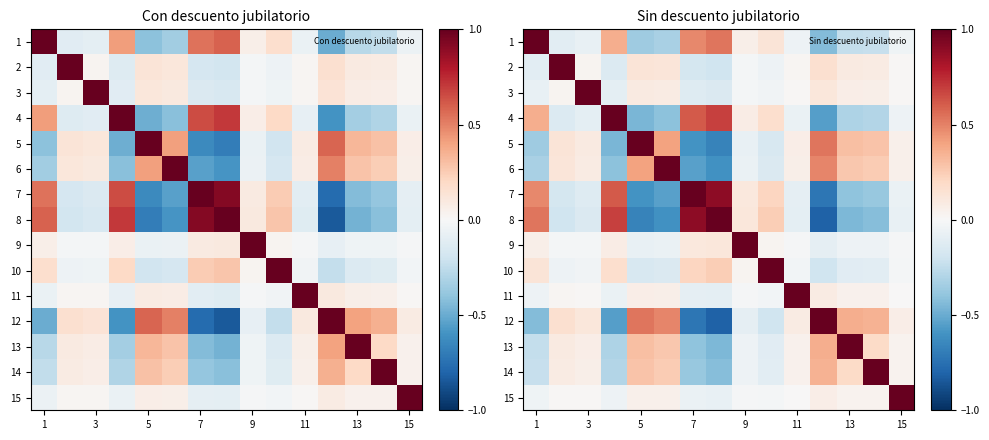

What is the total value across all series at 9?

0.6